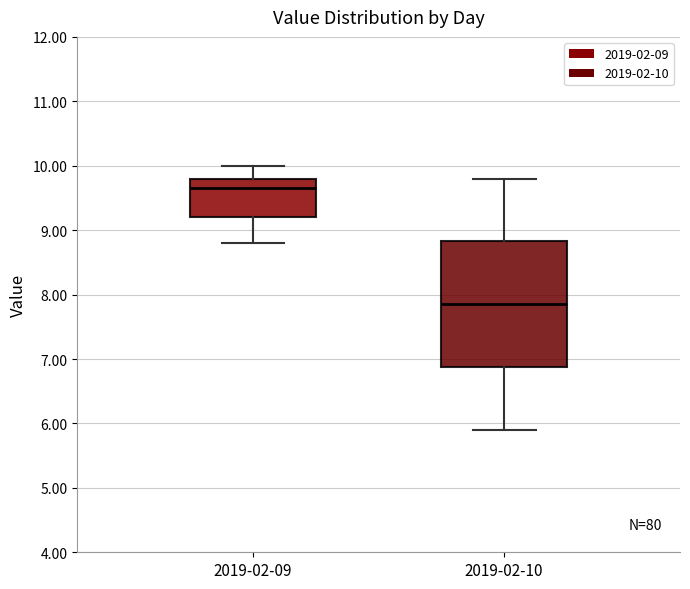

Comparing the boxes themselves (not the whiskers), which one is the tallest?

2019-02-10